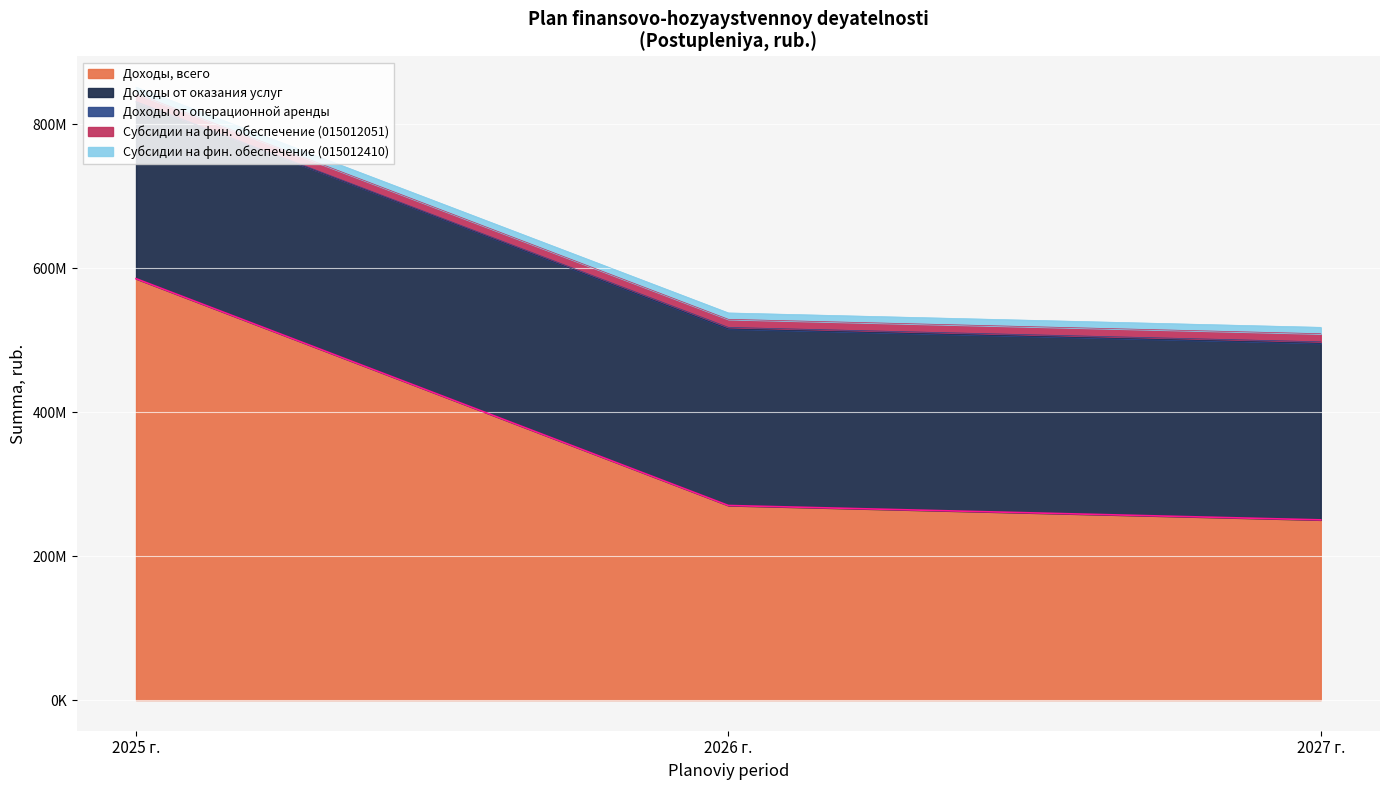

Does the chart display data point markers on the line(s)?

No